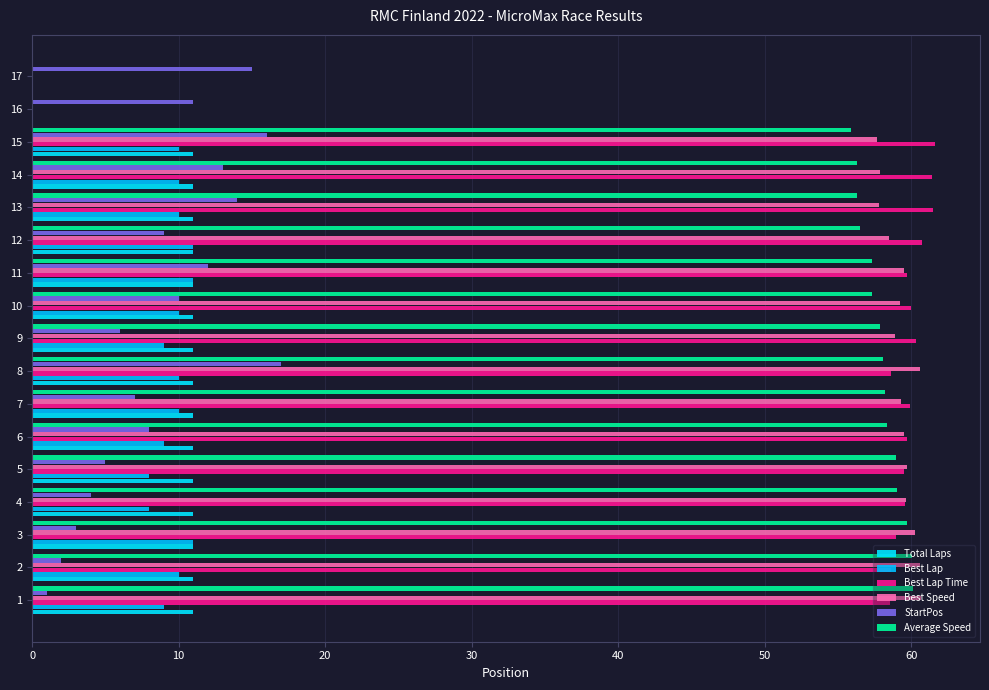

Rank the series by their maximum value, from lowest to highest.

Total Laps, Best Lap, StartPos, Average Speed, Best Speed, Best Lap Time